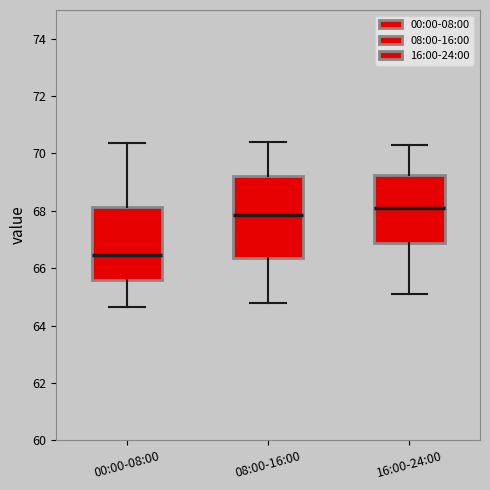

Comparing the boxes themselves (not the whiskers), which one is the tallest?

08:00-16:00